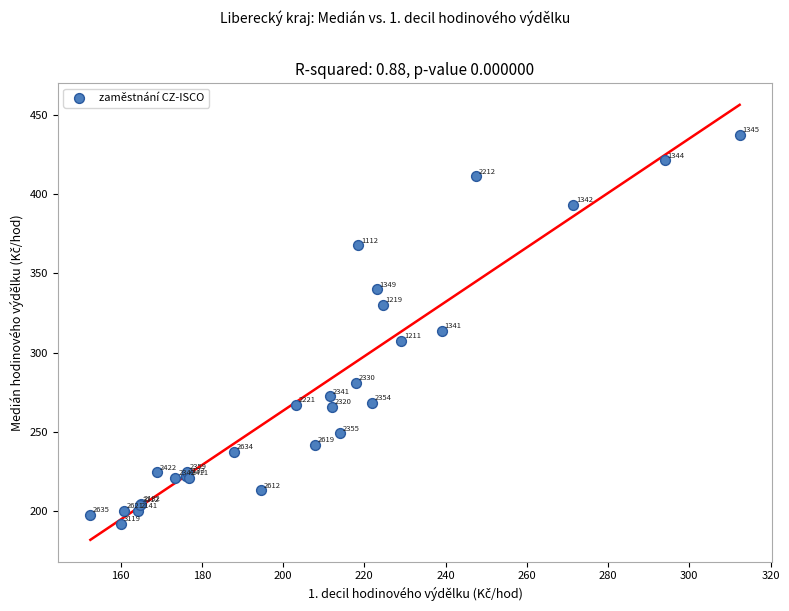

What Y value in the scatter plot is closest to 314?

313.6